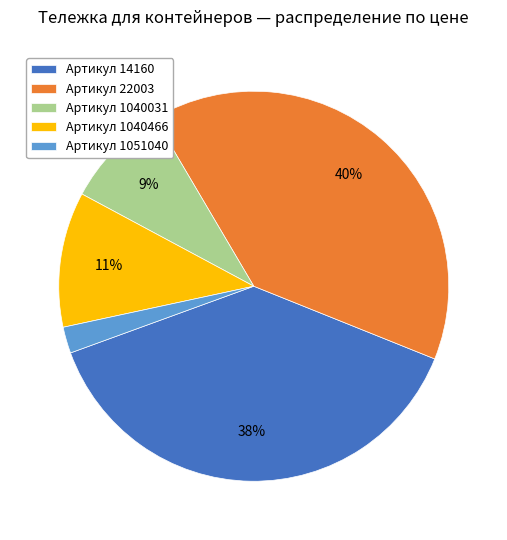

To the nearest percent, what portion does Артикул 1040031 represent?

9%